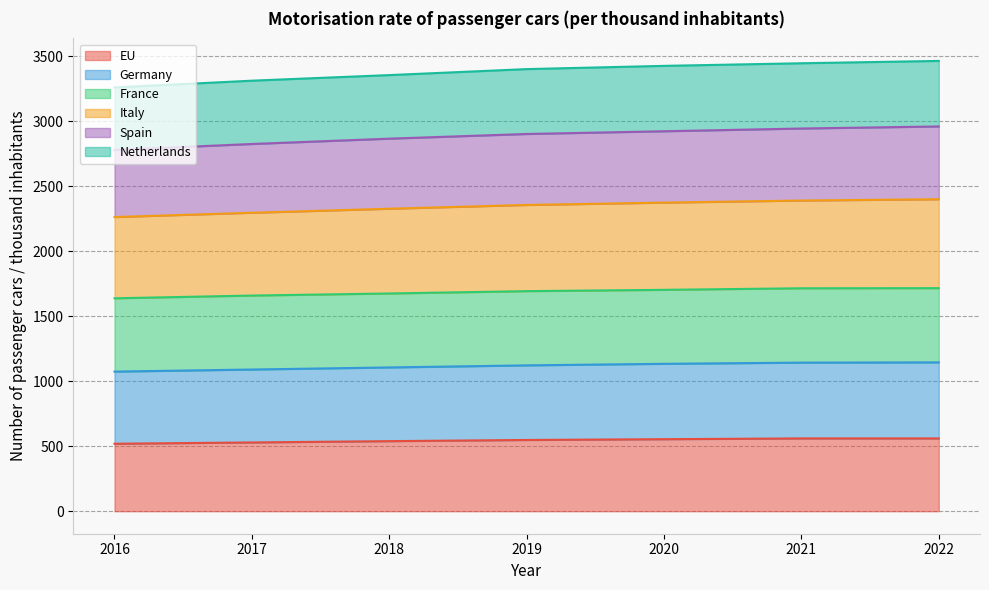

What is the value of the Germany point at the 5th from the left?

1134